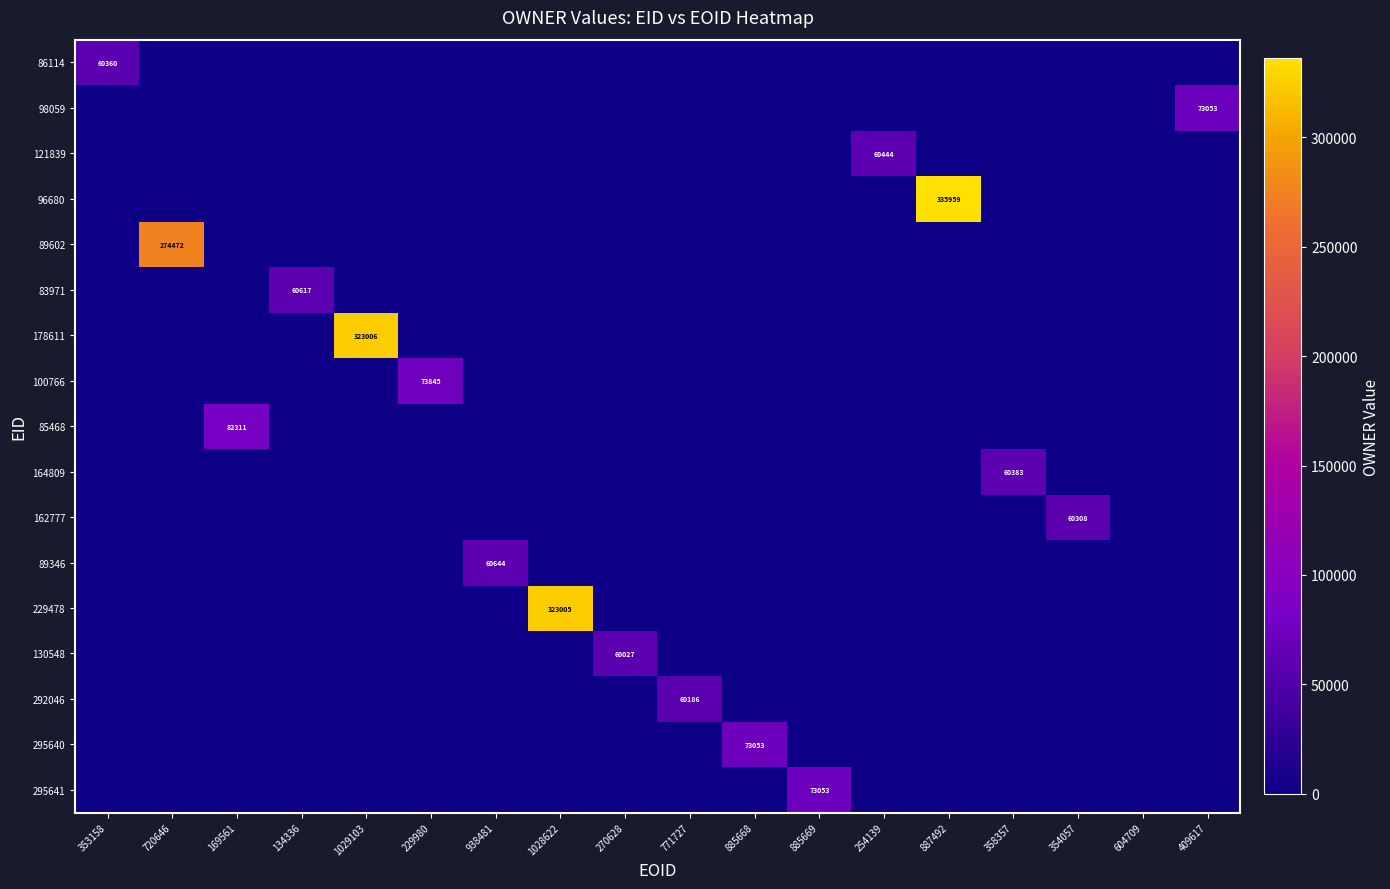

At which category is the sum across all series the highest?

887492